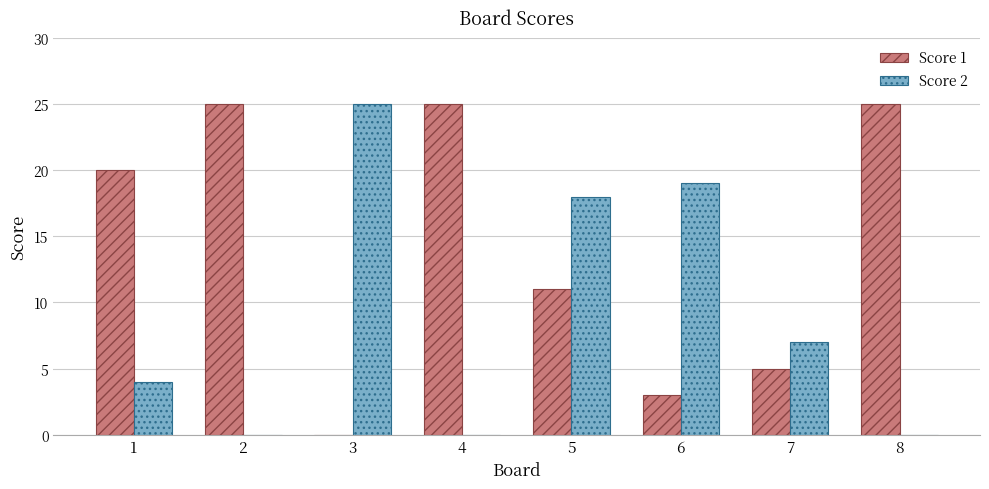

At which category is the sum across all series the highest?

5